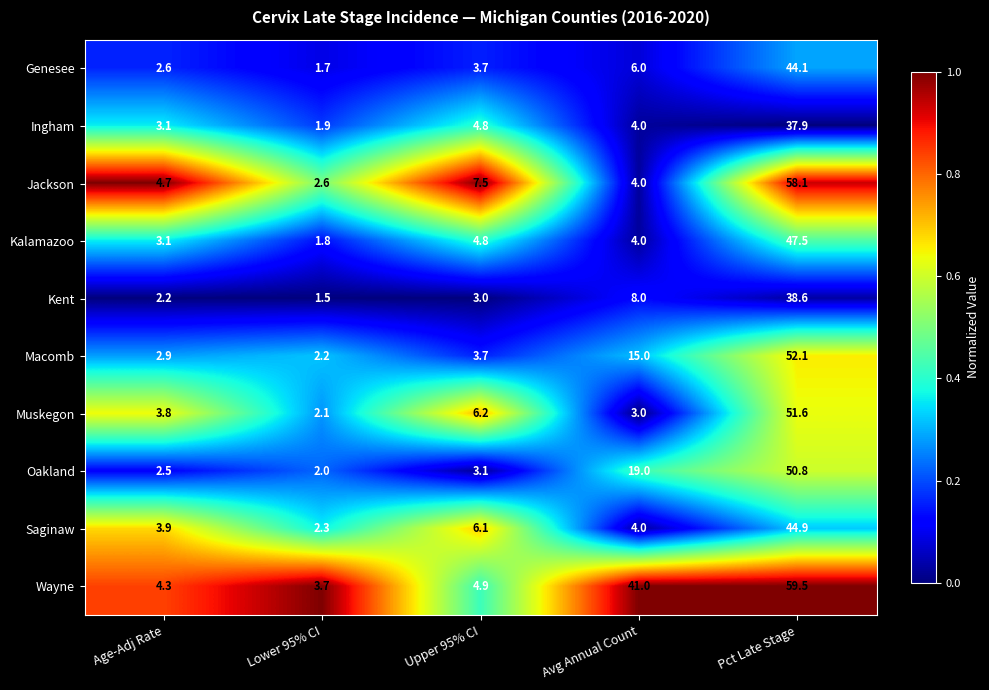

At which category is the sum across all series the highest?

Pct Late Stage